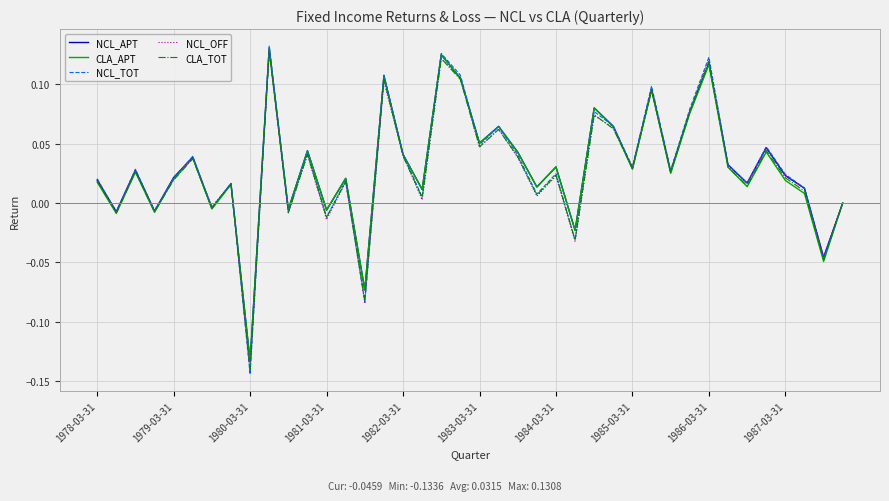

Which series has the widest spread of values?

NCL_TOT